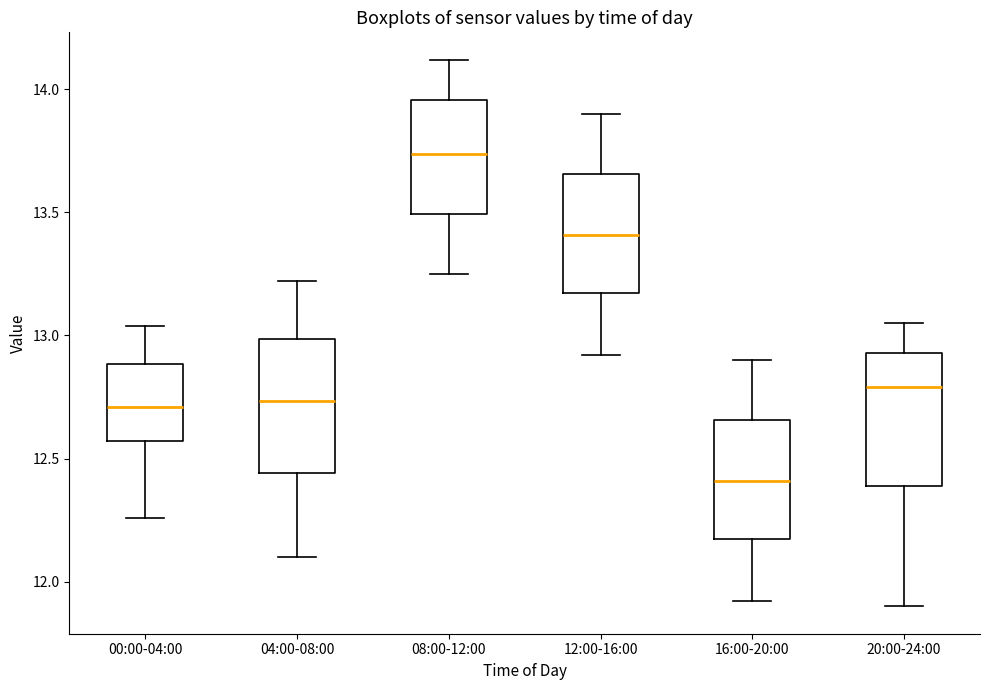

Reading left to right, transcribe this box plot: for each box, give where its median line is, the range the box spans, and where its two whiskers end, as read against the y-axis. The values are not printed on the chart, so give them approximately, as read against the axis.

00:00-04:00: median 12.70, box 12.55 to 12.90, whiskers 12.25 to 13.05
04:00-08:00: median 12.75, box 12.45 to 13.00, whiskers 12.10 to 13.20
08:00-12:00: median 13.75, box 13.50 to 13.95, whiskers 13.25 to 14.10
12:00-16:00: median 13.40, box 13.15 to 13.65, whiskers 12.90 to 13.90
16:00-20:00: median 12.40, box 12.15 to 12.65, whiskers 11.90 to 12.90
20:00-24:00: median 12.80, box 12.40 to 12.95, whiskers 11.90 to 13.05